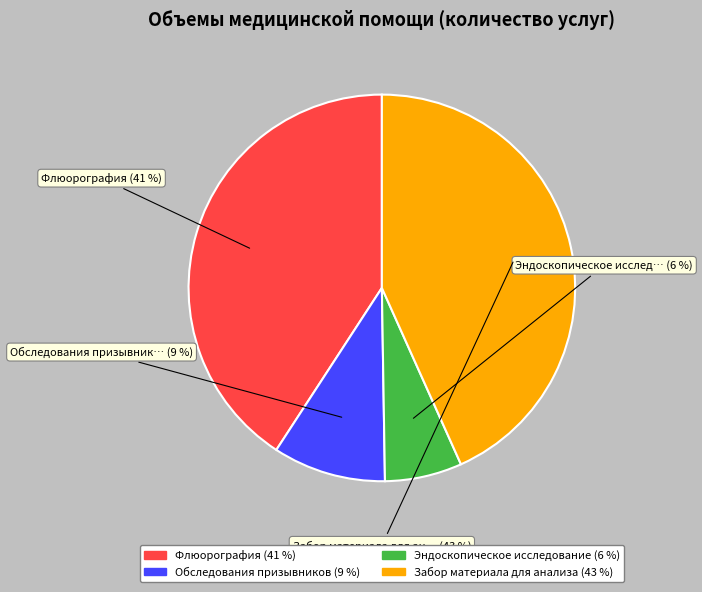

To the nearest percent, what portion does Эндоскопическое исследование represent?

6%